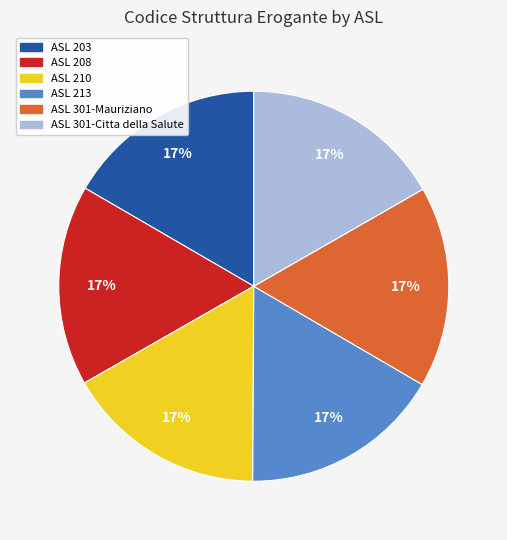

To the nearest percent, what is the average slice percentage?

17%